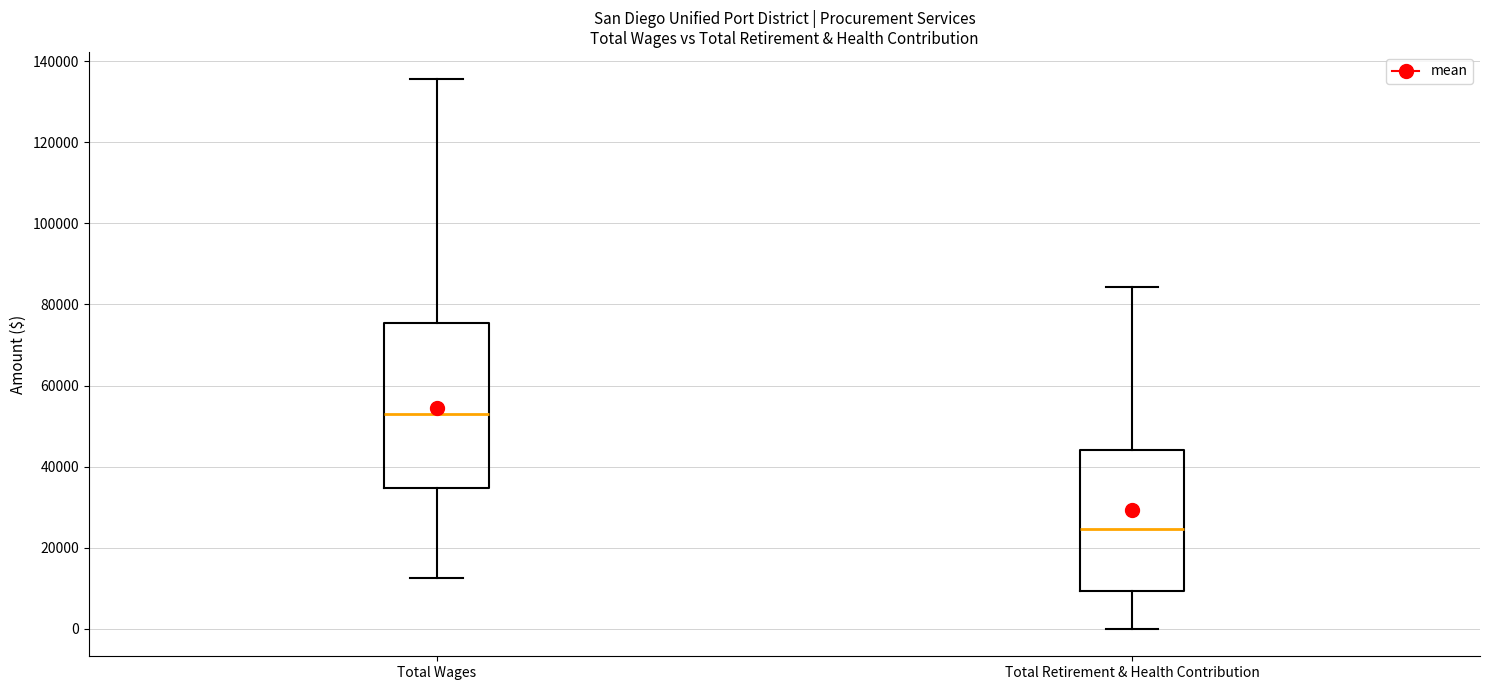

Reading left to right, read every box against the y-axis: the position of its median line, the range the box covers, and the ends of its whiskers. The values are not printed on the chart, so give them approximately, as read against the axis.

Total Wages: median 54000, box 34000 to 76000, whiskers 12000 to 136000
Total Retirement & Health Contribution: median 24000, box 10000 to 44000, whiskers 0 to 84000